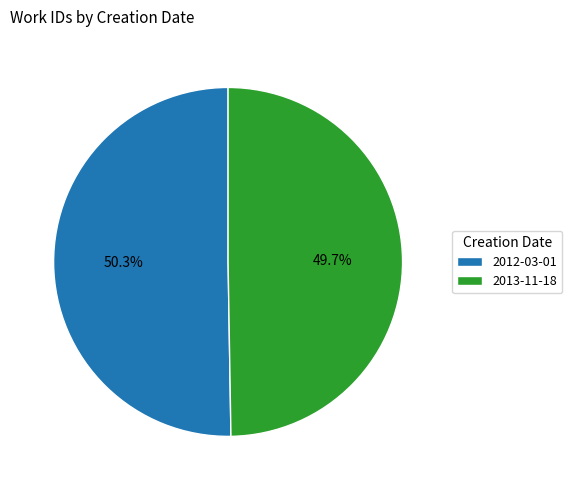

To the nearest percent, what percentage of the pie is 2012-03-01?

50%